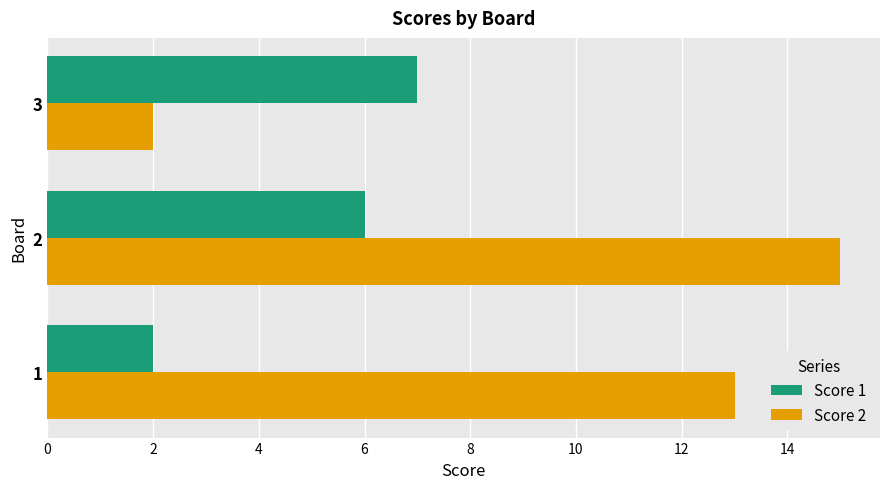

Which series has the widest spread of values?

Score 2